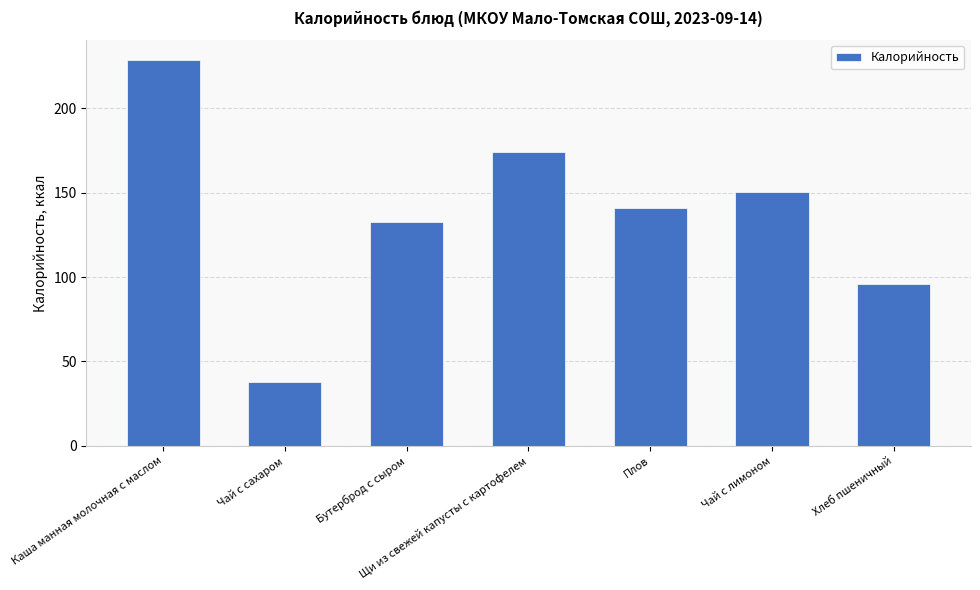

What is the label of the 7th bar from the right?

Каша манная молочная с маслом